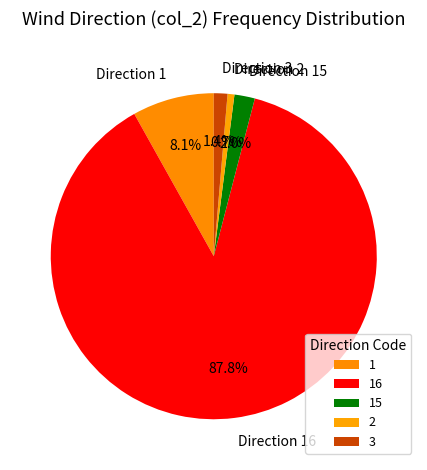

The 2 slice represents 1% of the pie. True or false?

False